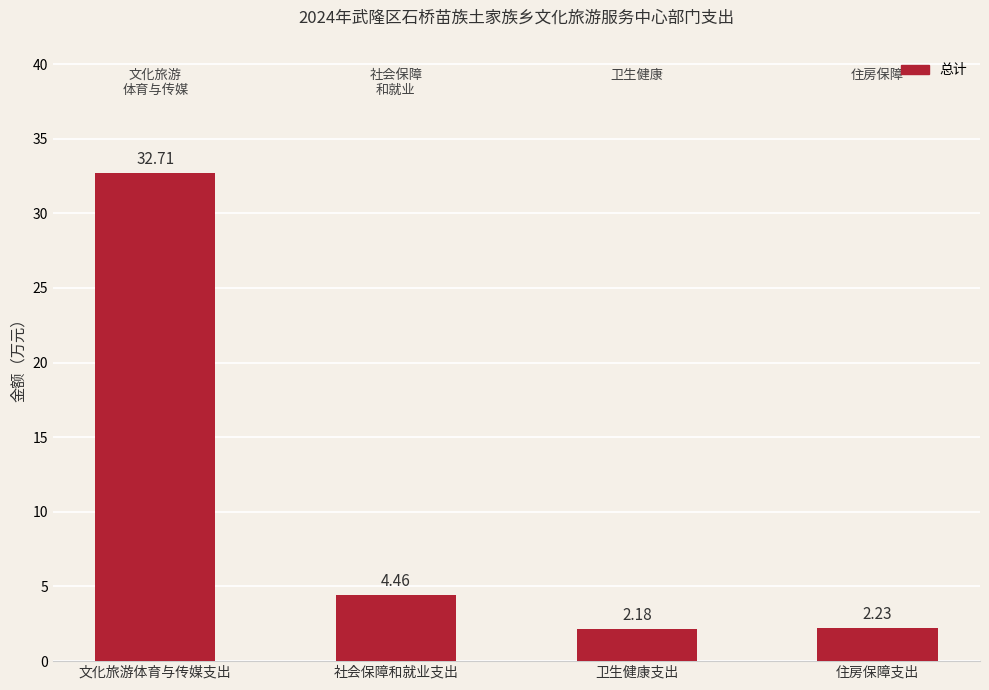

What is the label of the 2nd bar from the left?

社会保障和就业支出